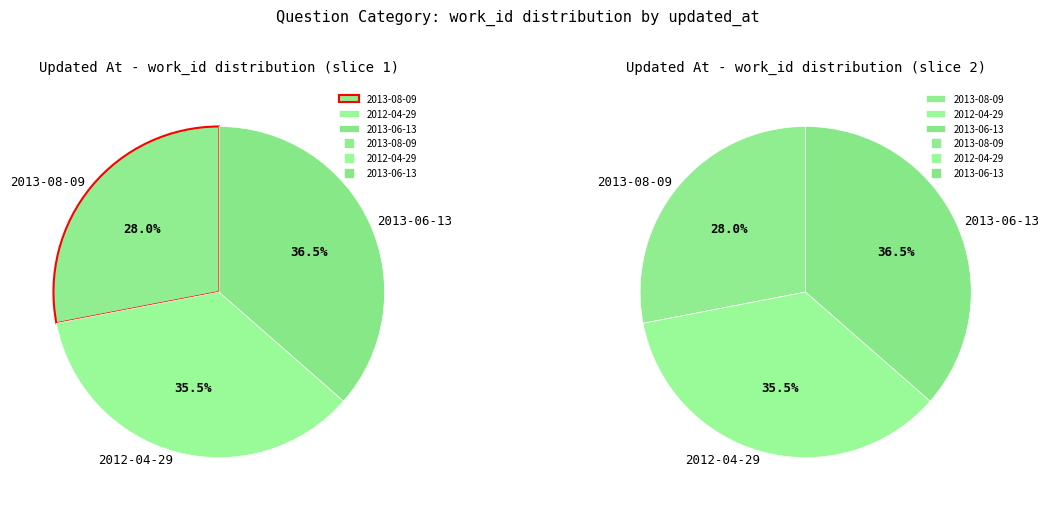

Rank the categories by value from highest to lowest.

2013-06-13, 2012-04-29, 2013-08-09